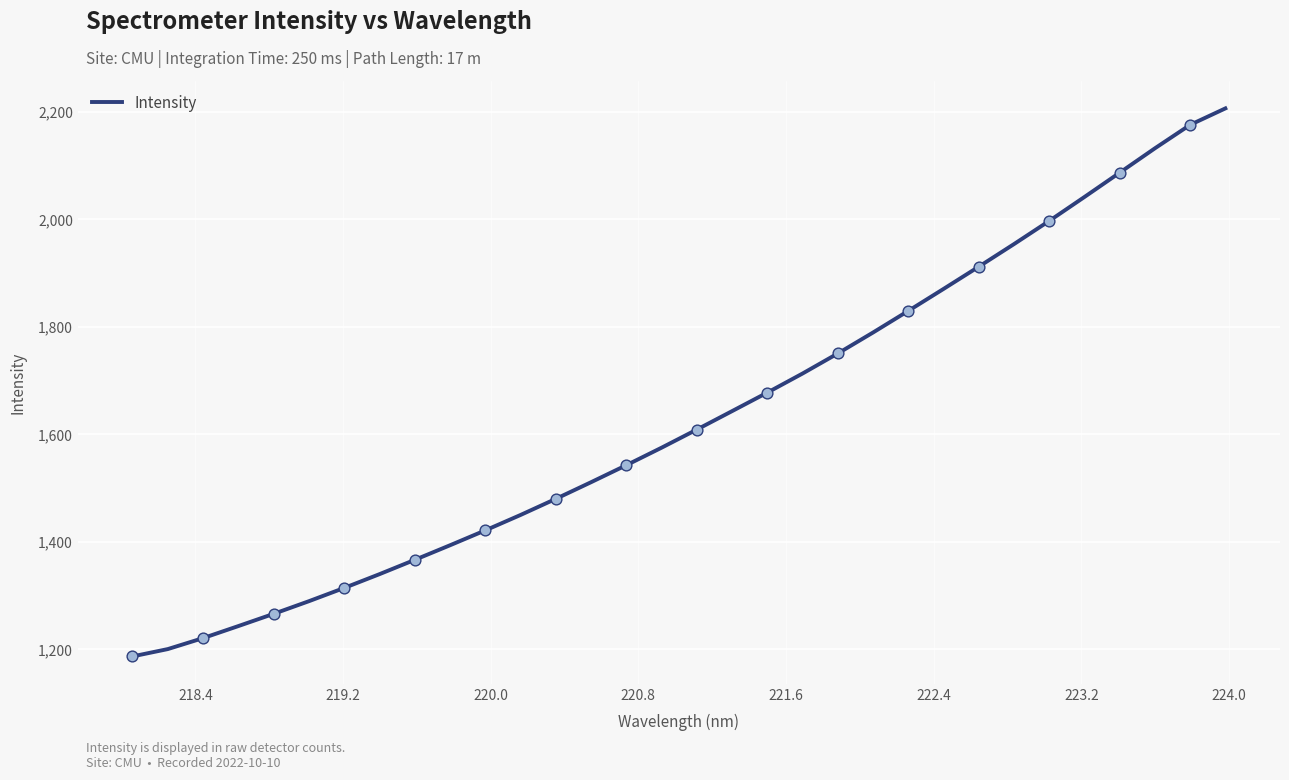

What is the greatest value displayed?

2206.5